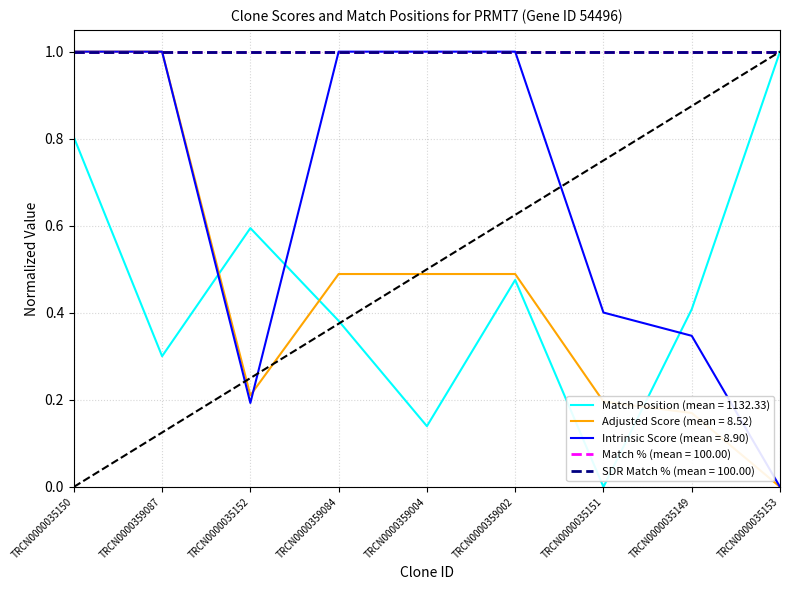

Does the chart have visible grid lines?

Yes